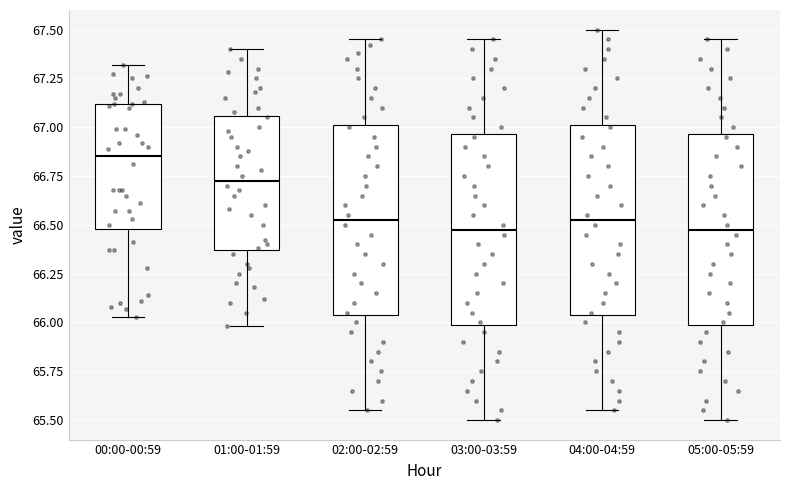

Reading left to right, read every box against the y-axis: the position of its median line, the range the box covers, and the ends of its whiskers. The values are not printed on the chart, so give them approximately, as read against the axis.

00:00-00:59: median 66.85, box 66.50 to 67.10, whiskers 66.05 to 67.30
01:00-01:59: median 66.75, box 66.35 to 67.05, whiskers 66.00 to 67.40
02:00-02:59: median 66.55, box 66.05 to 67.00, whiskers 65.55 to 67.45
03:00-03:59: median 66.50, box 66.00 to 66.95, whiskers 65.50 to 67.45
04:00-04:59: median 66.55, box 66.05 to 67.00, whiskers 65.55 to 67.50
05:00-05:59: median 66.50, box 66.00 to 66.95, whiskers 65.50 to 67.45